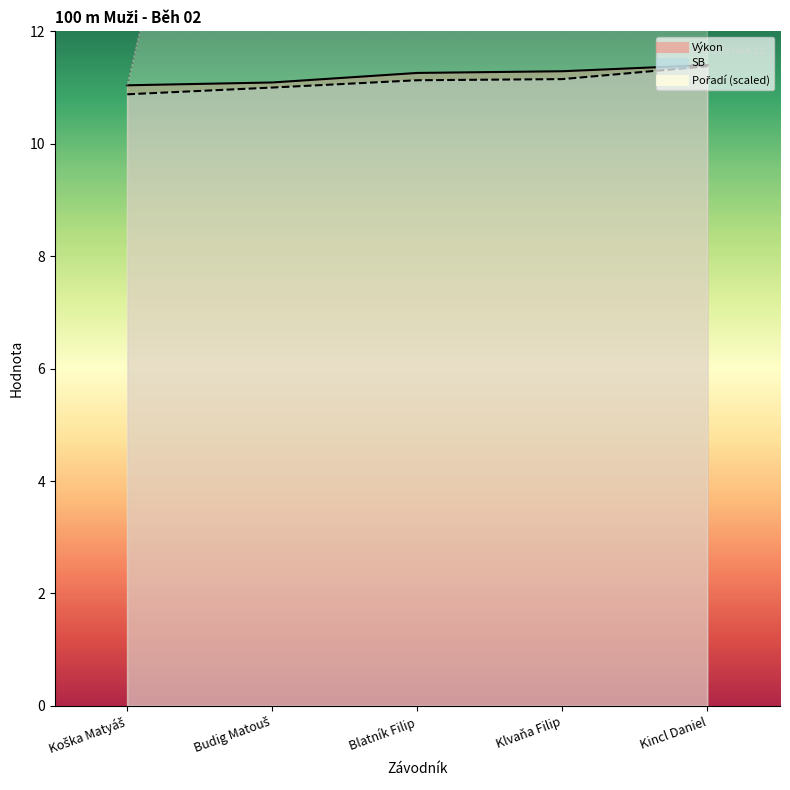

True or false: Pořadí and SB cross at least once.

False